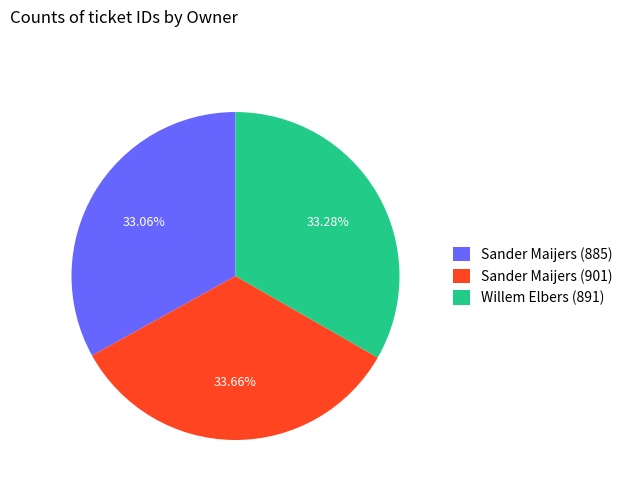

To the nearest percent, what percentage of the pie is Willem Elbers (891)?

33%